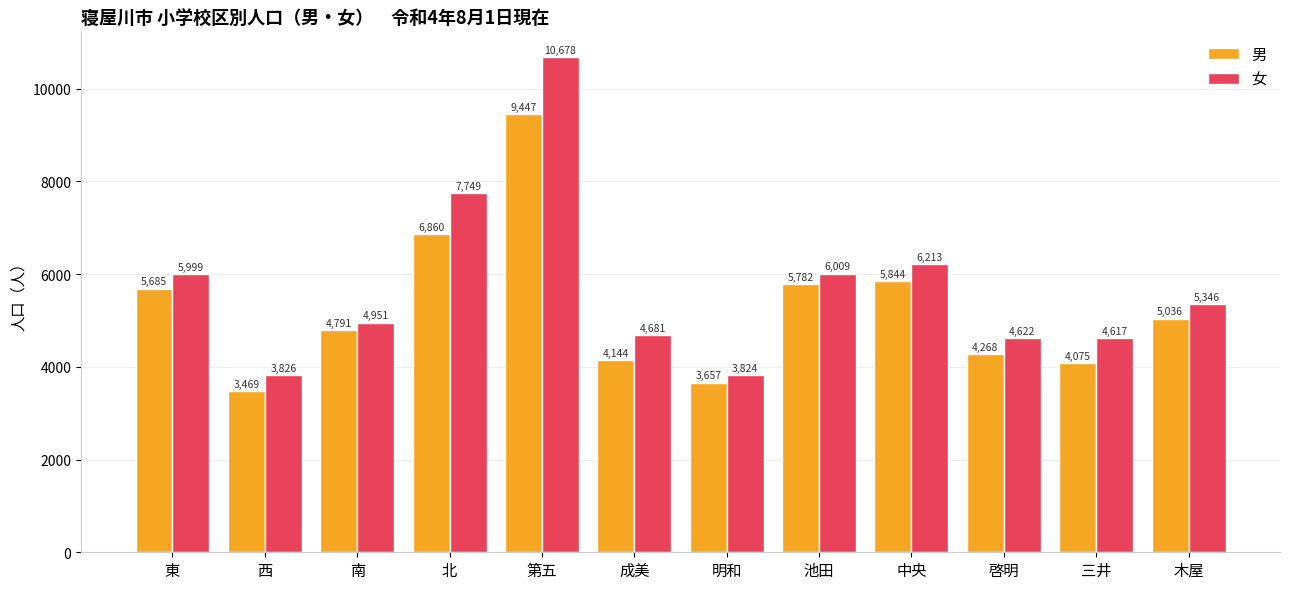

What is the label of the 11th bar from the right?

西